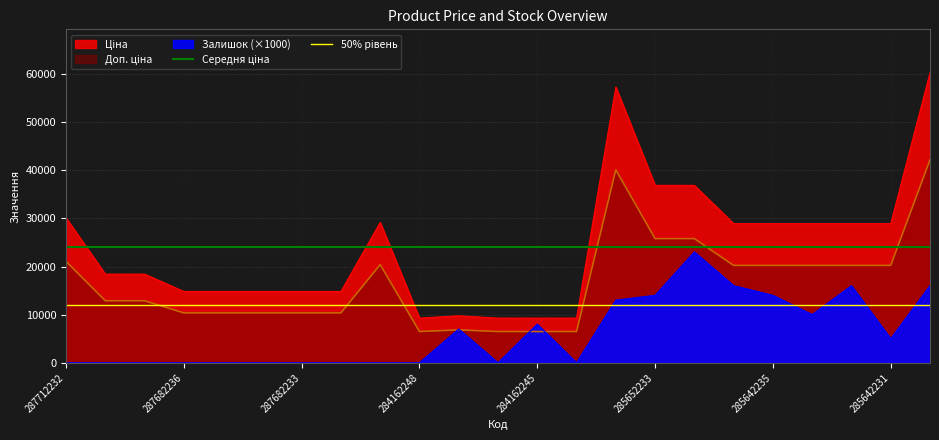

Which series has the largest total across all categories?

Середня ціна